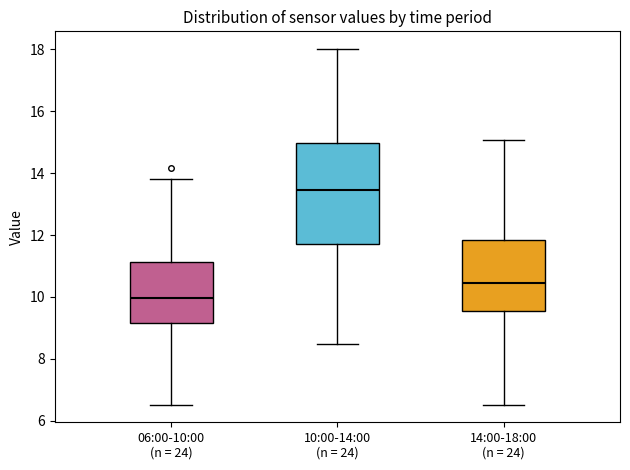

Reading left to right, transcribe this box plot: for each box, give where its median line is, the range the box spans, and where its two whiskers end, as read against the y-axis. The values are not printed on the chart, so give them approximately, as read against the axis.

06:00-10:00 (n = 24): median 10.0, box 9.2 to 11.2, whiskers 6.6 to 13.8
10:00-14:00 (n = 24): median 13.4, box 11.8 to 15.0, whiskers 8.4 to 18.0
14:00-18:00 (n = 24): median 10.4, box 9.6 to 11.8, whiskers 6.6 to 15.0